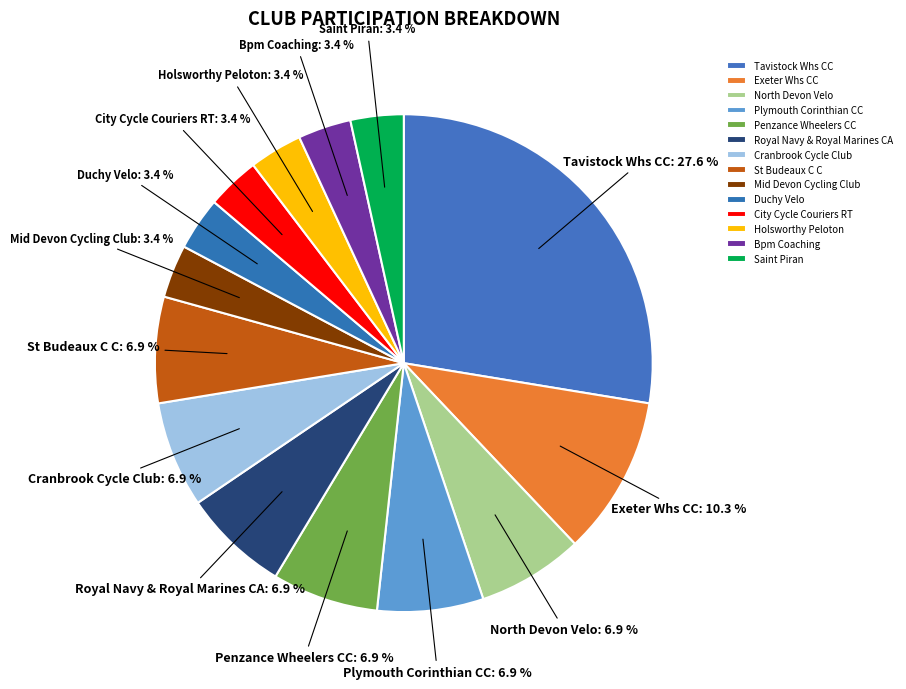

Does Bpm Coaching represent more than half of the total?

No